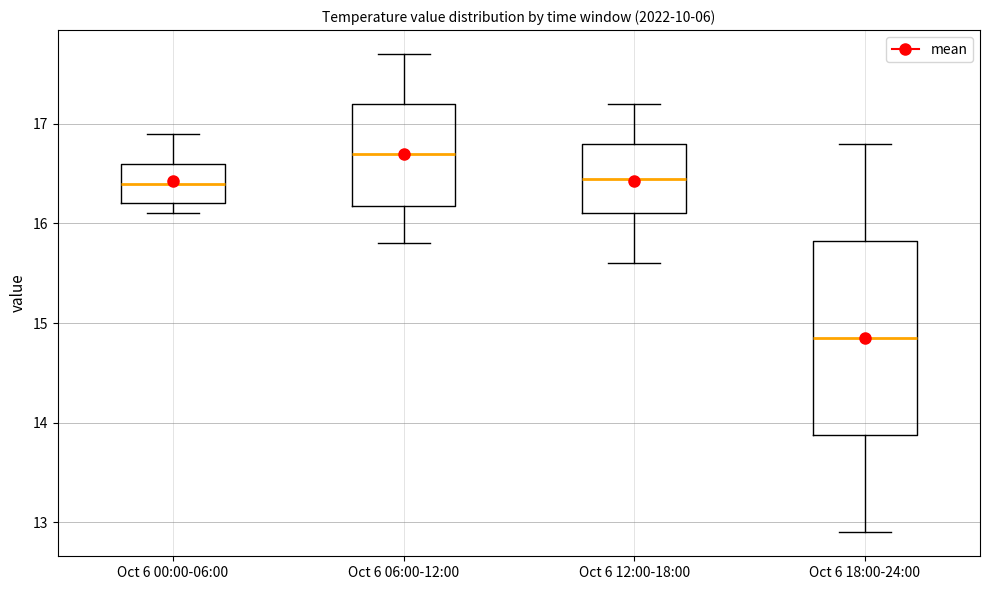

Where is the lower edge of the box for Oct 6 00:00-06:00 on the y-axis? The values are not printed on the chart, so give them approximately, as read against the axis.

16.2